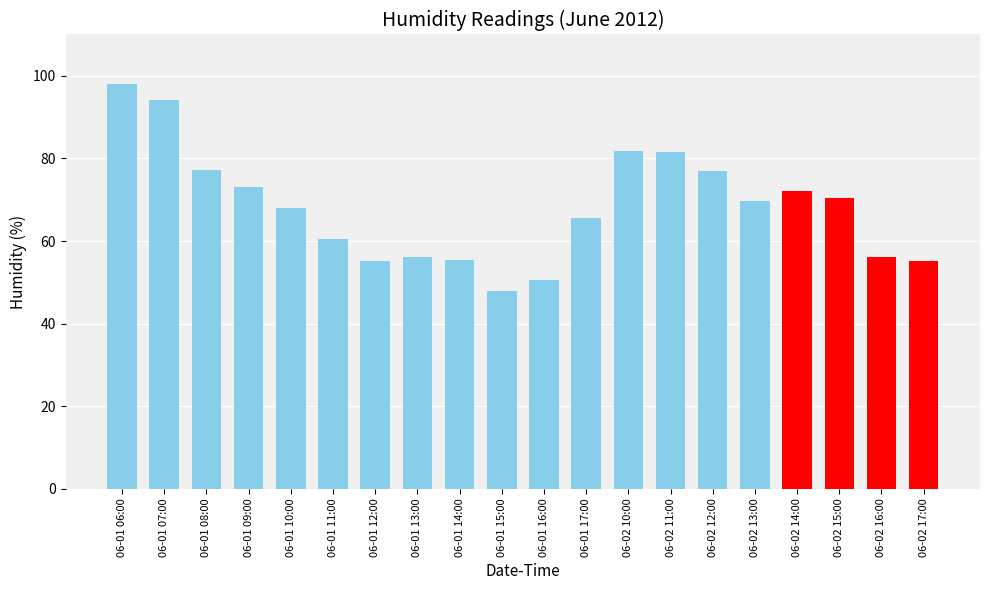

True or false: the data shows 60.5 at 06-01 11:00.

True